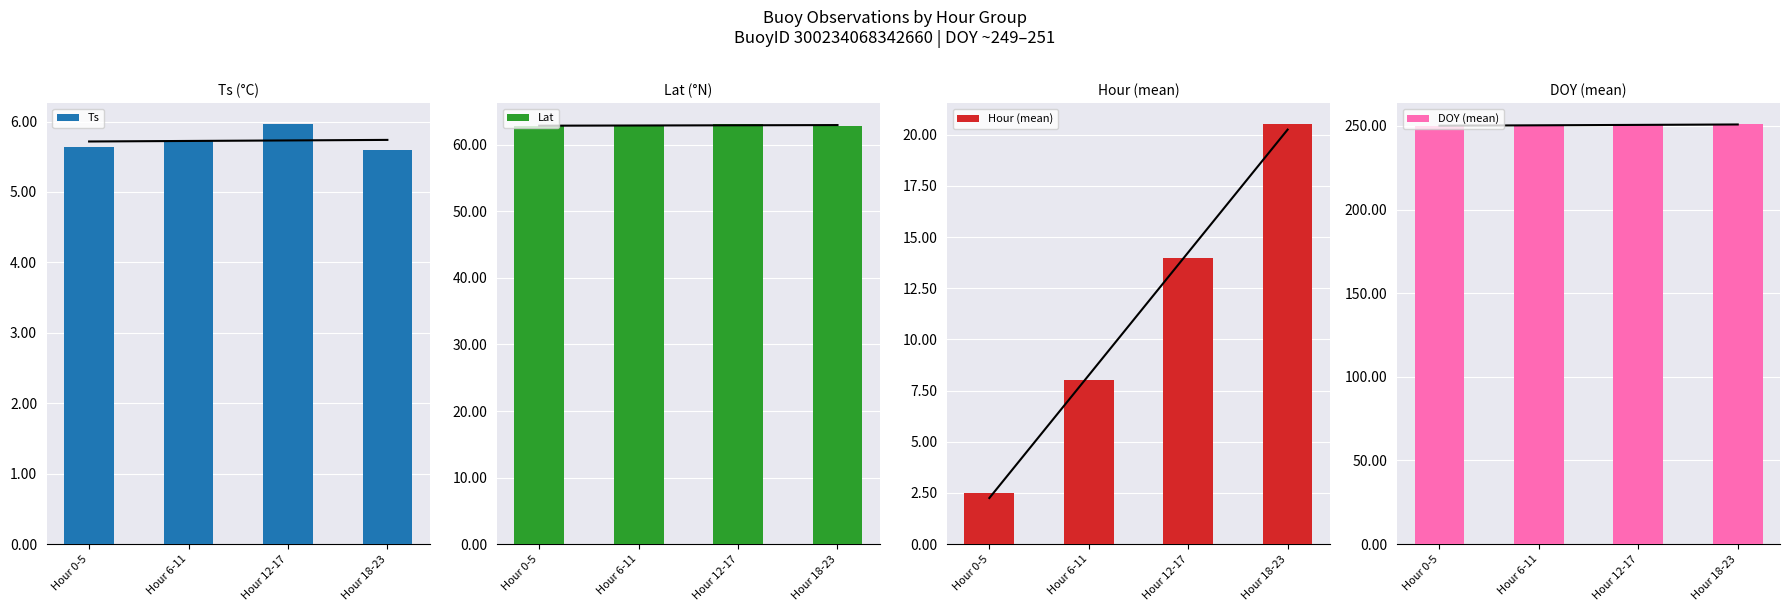

What is the difference between the Hour (mean) values at Hour 6-11 and Hour 18-23?

12.5